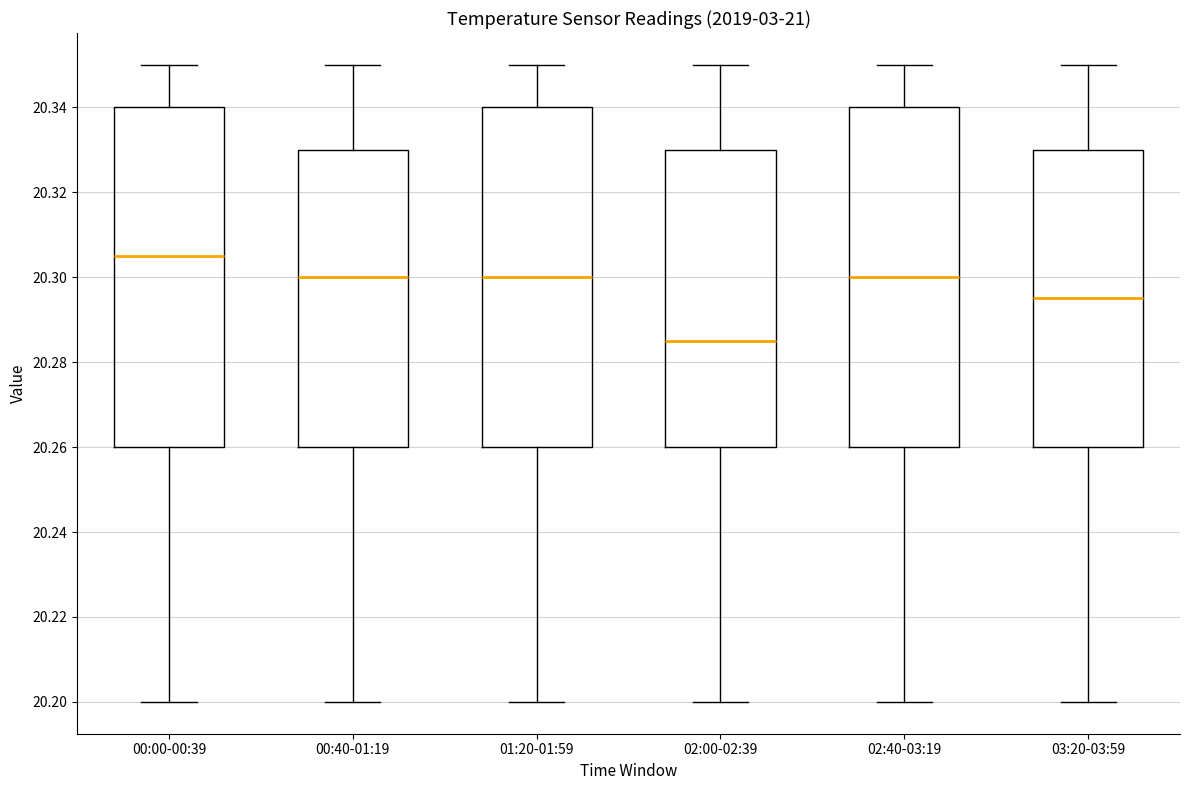

Reading left to right, read every box against the y-axis: the position of its median line, the range the box covers, and the ends of its whiskers. The values are not printed on the chart, so give them approximately, as read against the axis.

00:00-00:39: median 20.306, box 20.260 to 20.340, whiskers 20.200 to 20.350
00:40-01:19: median 20.300, box 20.260 to 20.330, whiskers 20.200 to 20.350
01:20-01:59: median 20.300, box 20.260 to 20.340, whiskers 20.200 to 20.350
02:00-02:39: median 20.286, box 20.260 to 20.330, whiskers 20.200 to 20.350
02:40-03:19: median 20.300, box 20.260 to 20.340, whiskers 20.200 to 20.350
03:20-03:59: median 20.296, box 20.260 to 20.330, whiskers 20.200 to 20.350